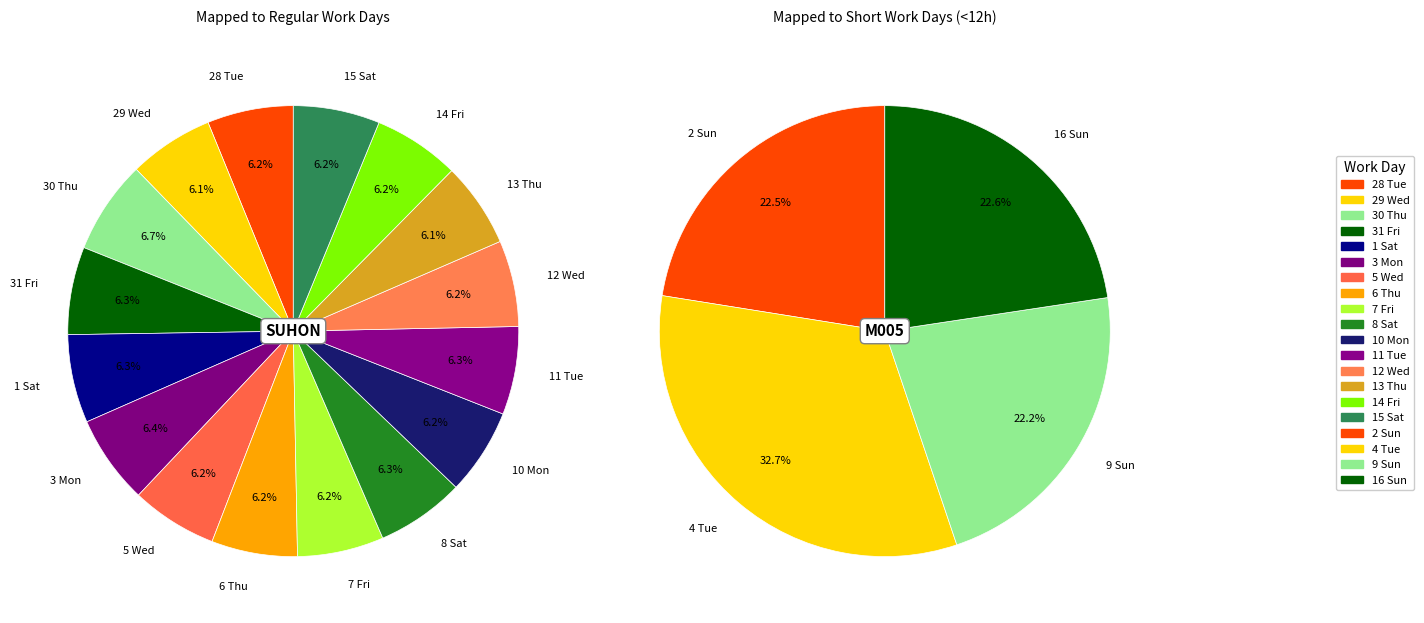

What is the ratio of the value at Fri to the value at Tue?

1.0